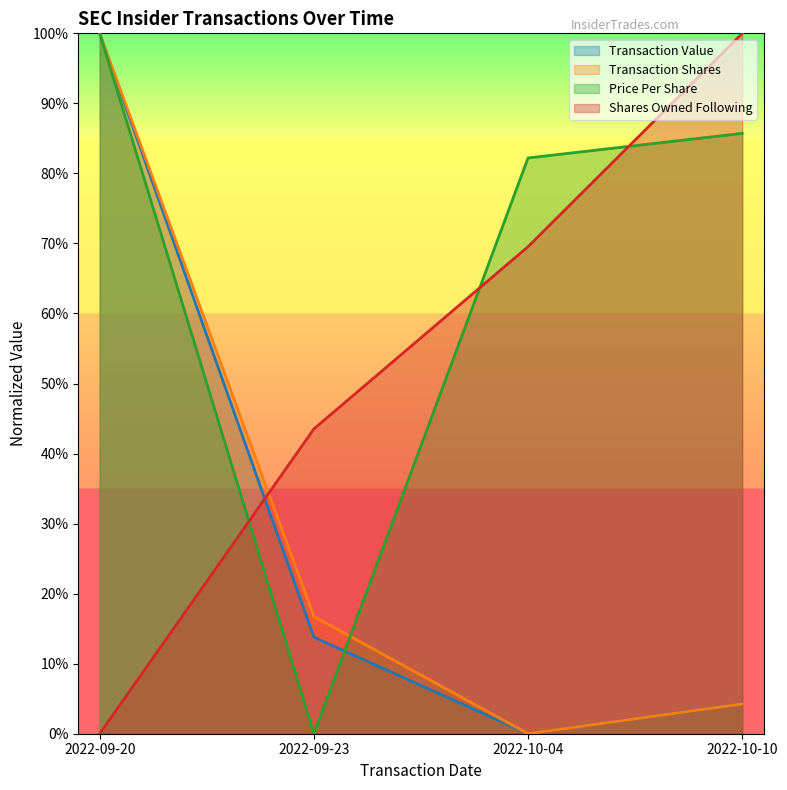

What is the maximum value for sharesOwnedFollowingTransaction?

1.0